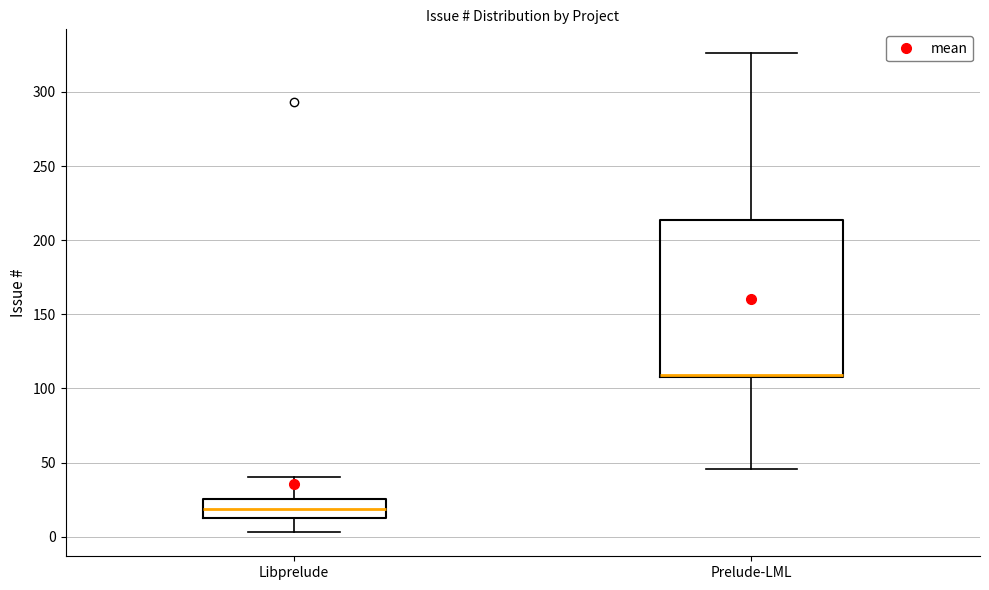

Reading left to right, read every box against the y-axis: the position of its median line, the range the box covers, and the ends of its whiskers. The values are not printed on the chart, so give them approximately, as read against the axis.

Libprelude: median 20, box 15 to 25, whiskers 5 to 40
Prelude-LML: median 110, box 110 to 215, whiskers 45 to 325